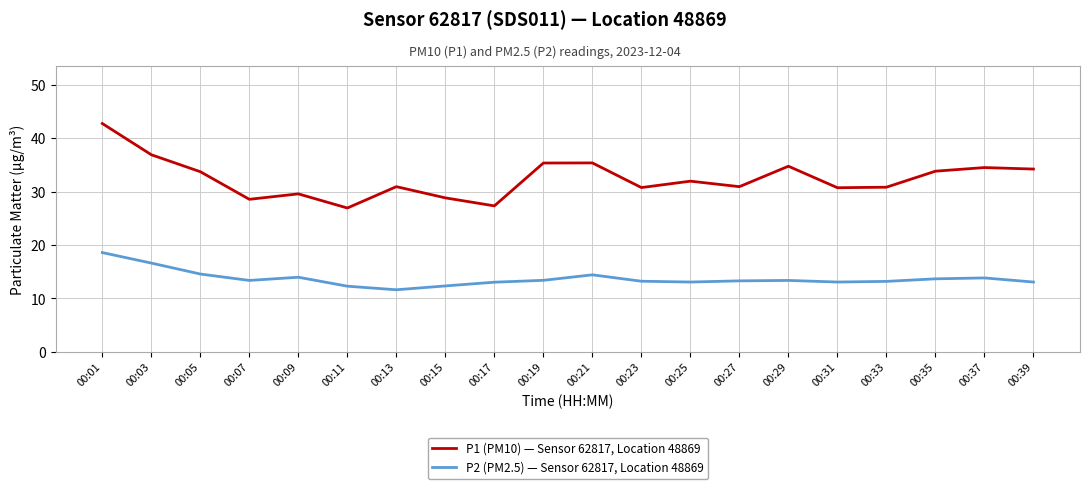

The value of P2 (PM2.5) — Sensor 62817, Location 48869 at 00:05 is 25.5. True or false?

False